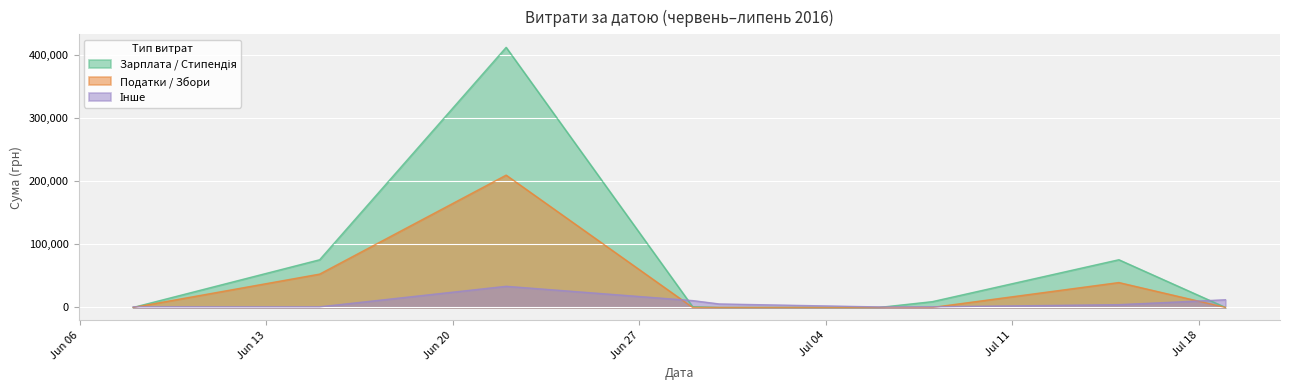

How many lines are shown in the chart?

3